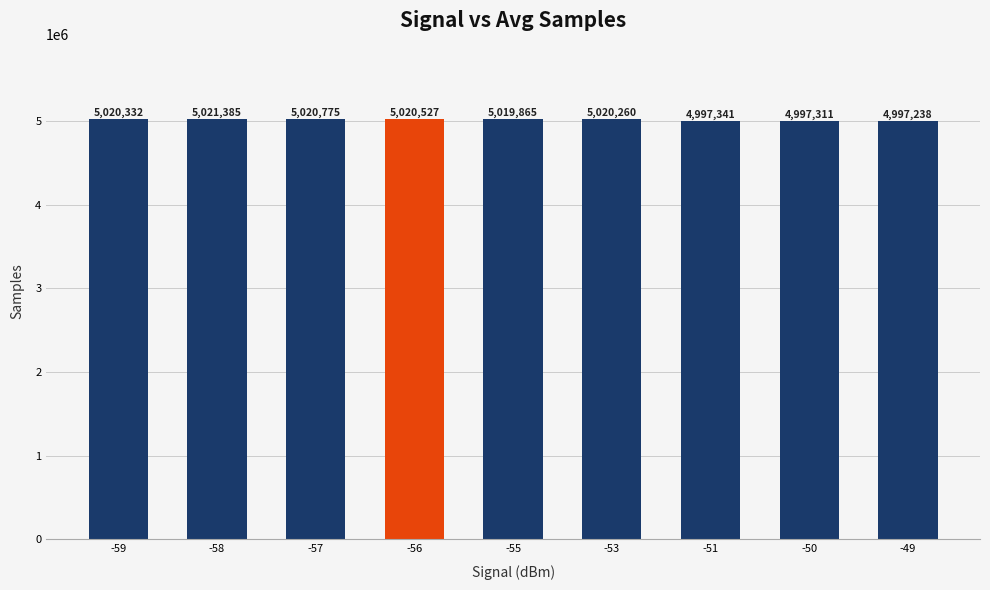

List the labels in order of value, largest first.

-58, -57, -56, -59, -53, -55, -51, -50, -49